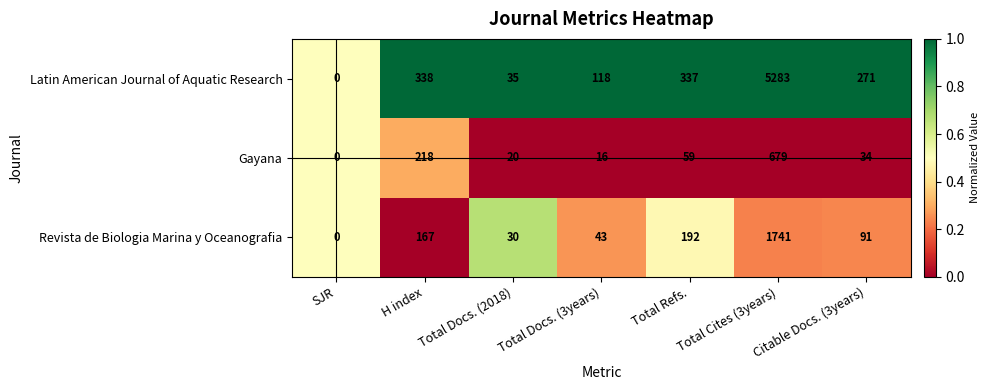

What is the difference between the second highest and second lowest values in the Gayana series?

202